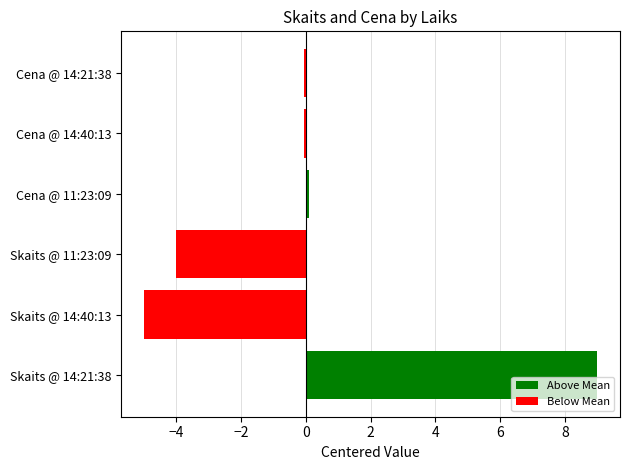

The value at Cena @ 14:40:13 is -0.0. True or false?

True